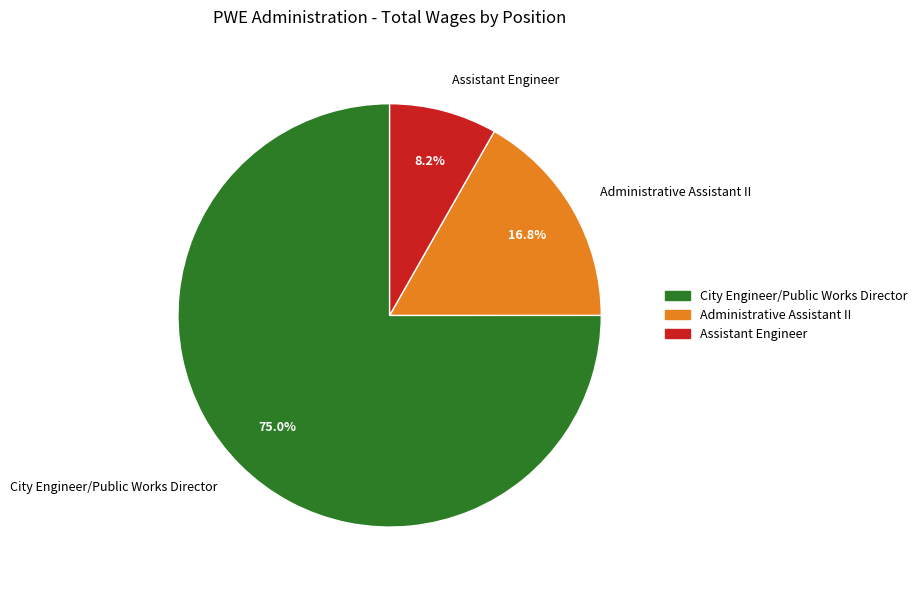

The Assistant Engineer slice represents 8% of the pie. True or false?

True